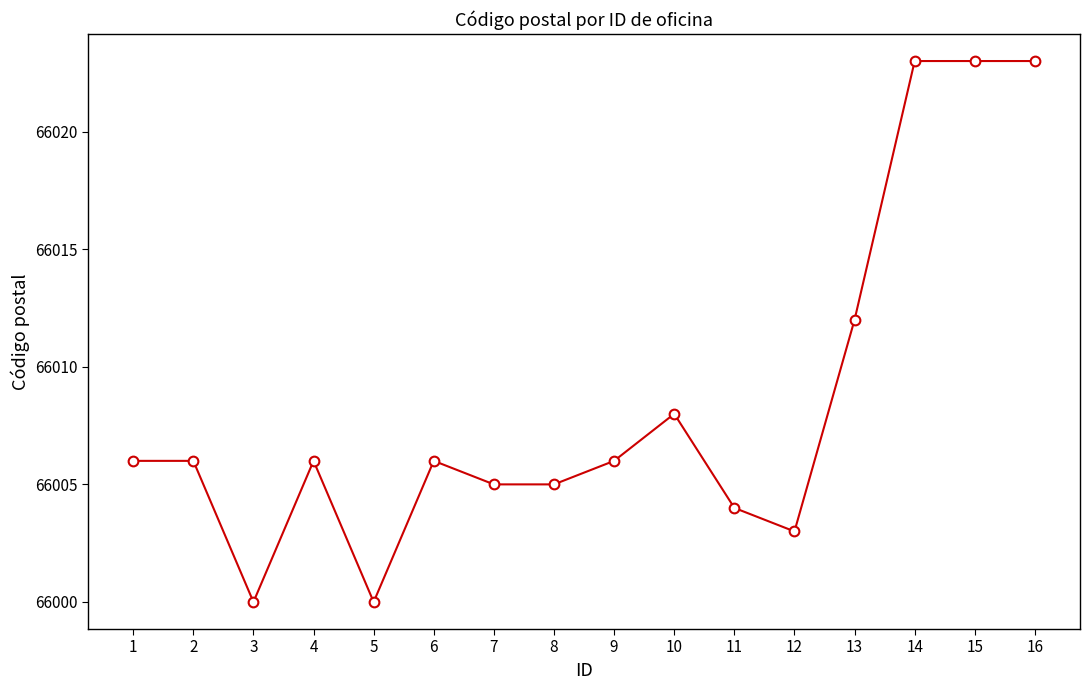

What is the smallest value displayed?

66000